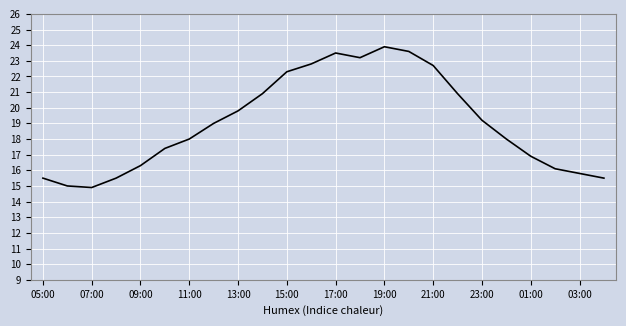

What is the maximum value shown in the chart?

23.9